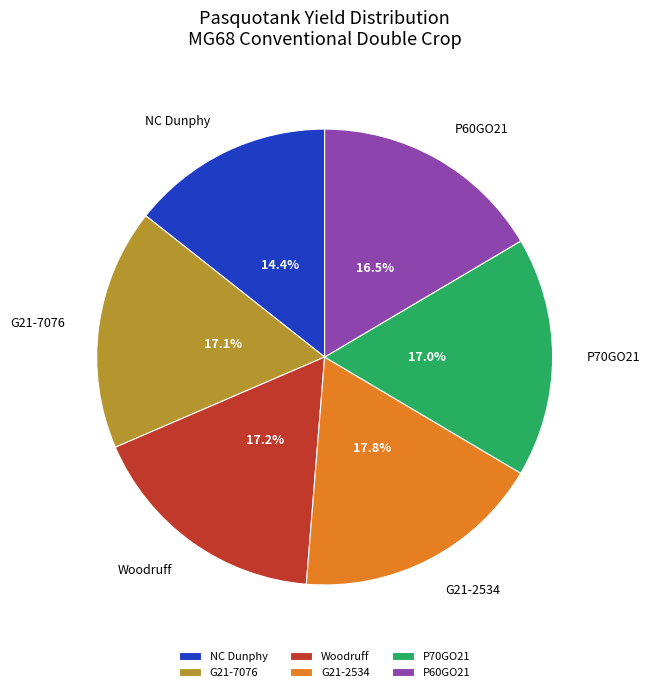

To the nearest percent, what is the average slice percentage?

17%